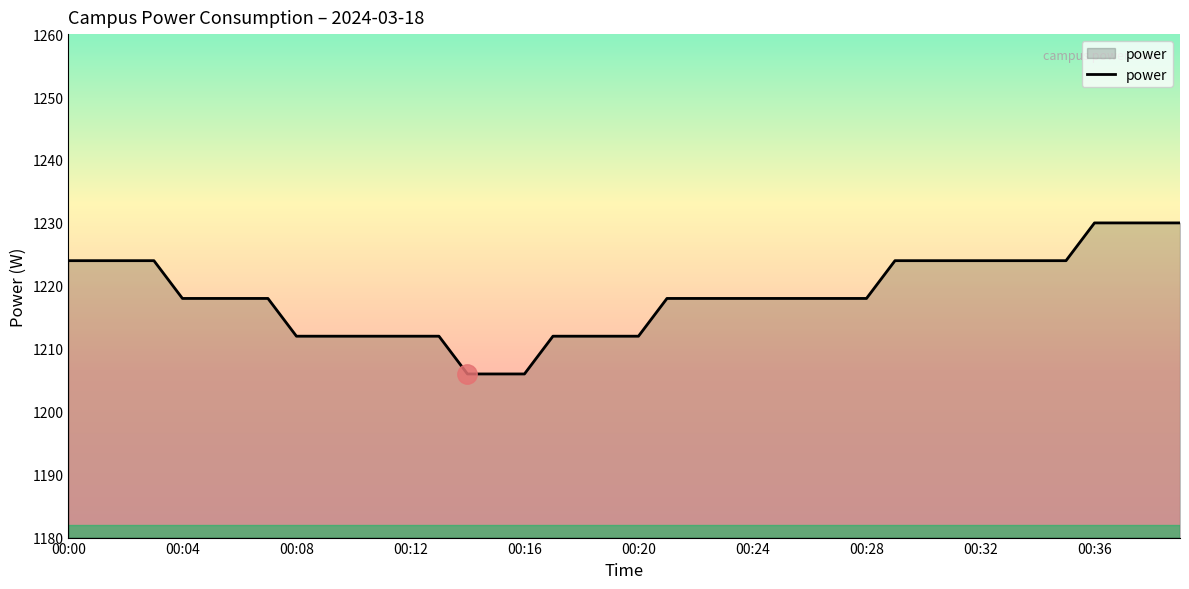

What is the maximum value shown in the chart?

1230